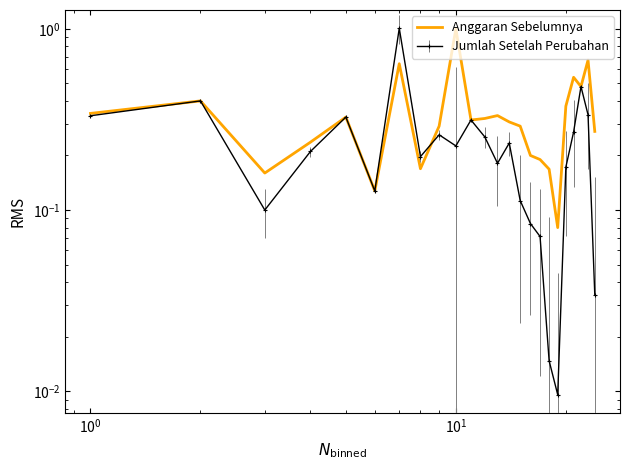

True or false: the data has more than 1 interior local peaks.

True